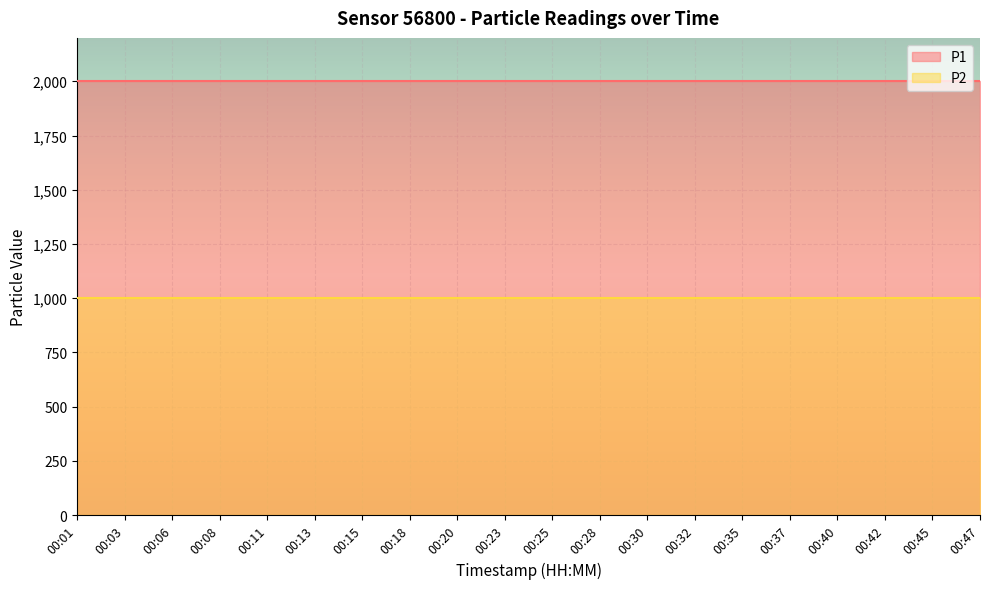

What is the total value across all series at 00:35?

2999.8